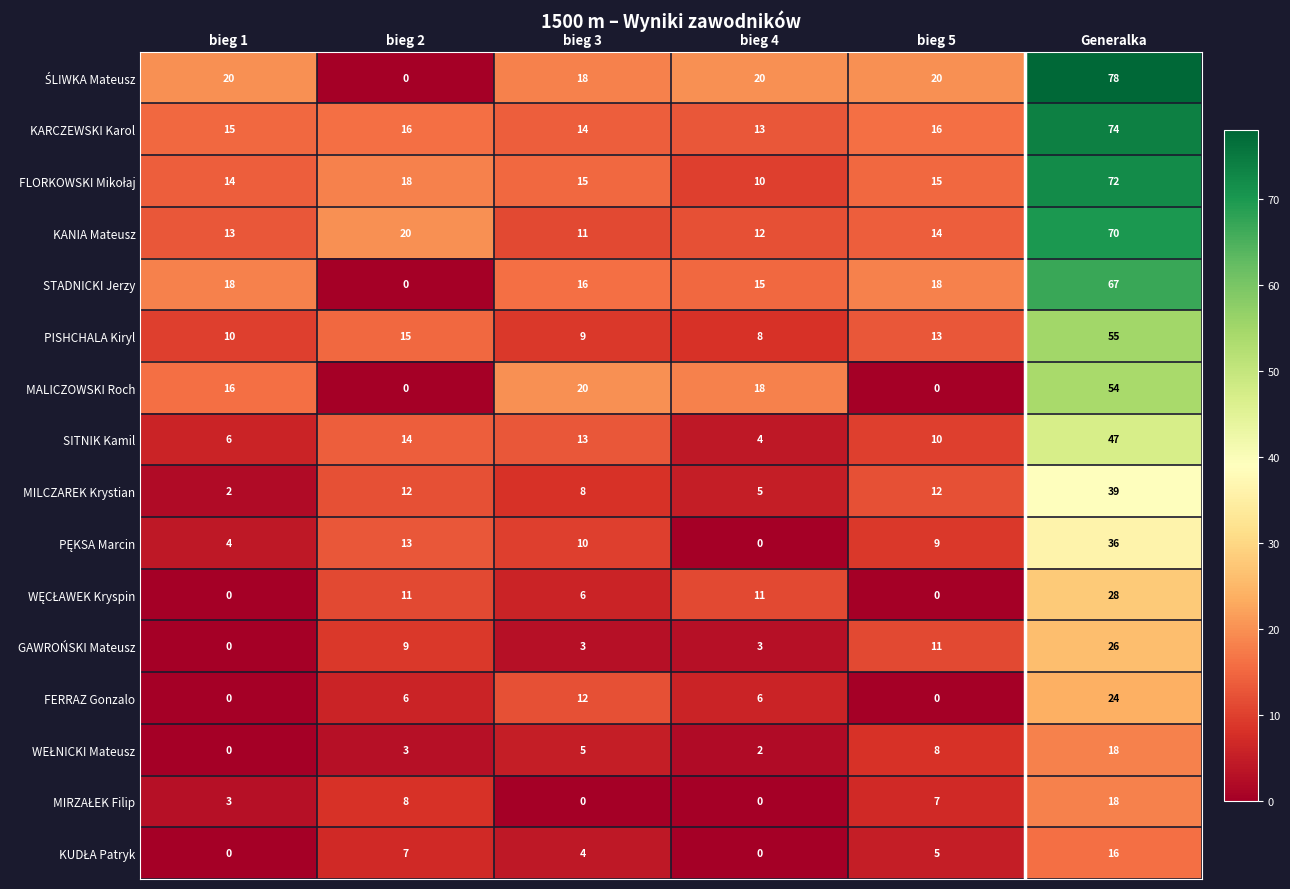

Is it true that KARCZEWSKI Karol equals 14 at bieg 3?

True